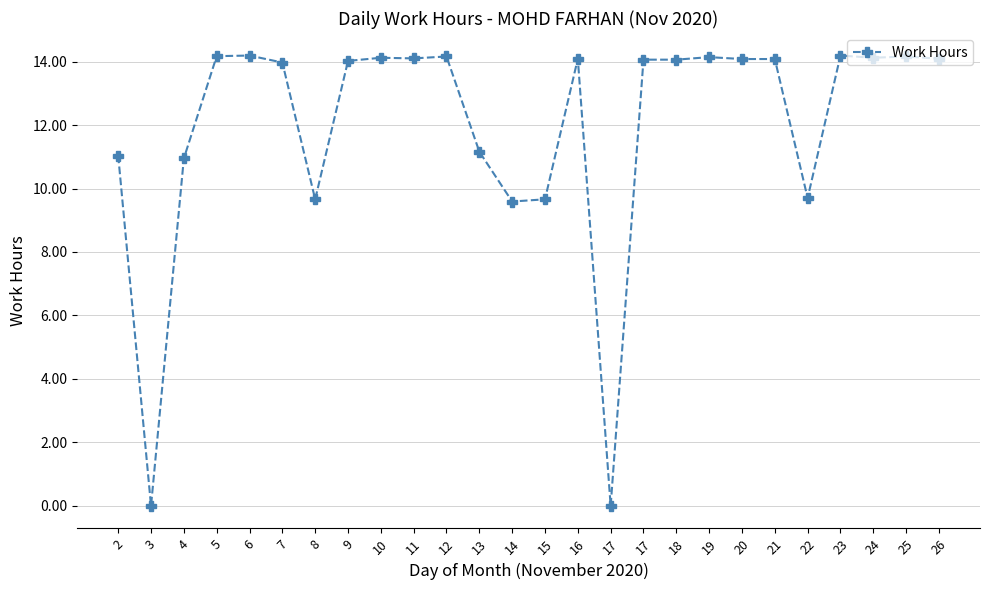

True or false: the data has more than 1 interior local peaks.

True